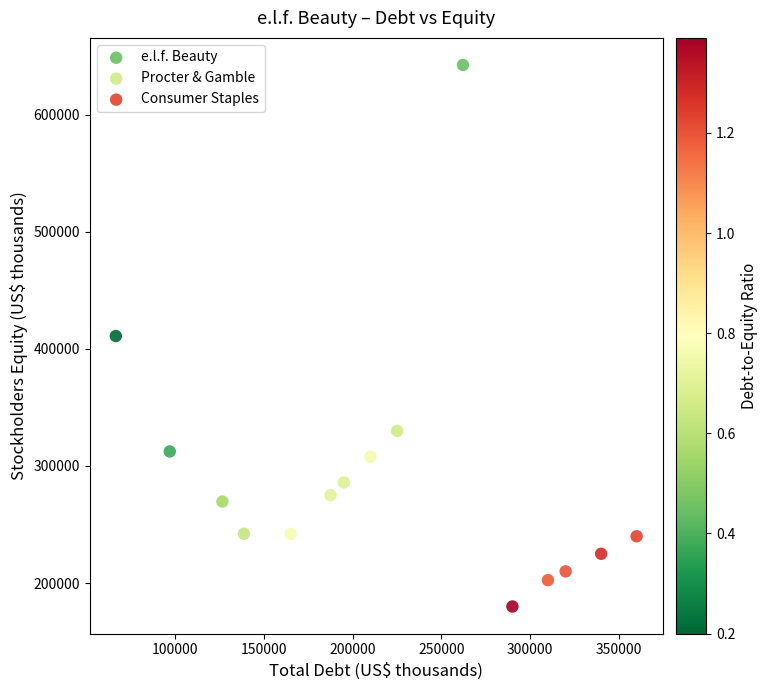

What are all the series names shown in the legend?

e.l.f. Beauty, Procter & Gamble, Consumer Staples